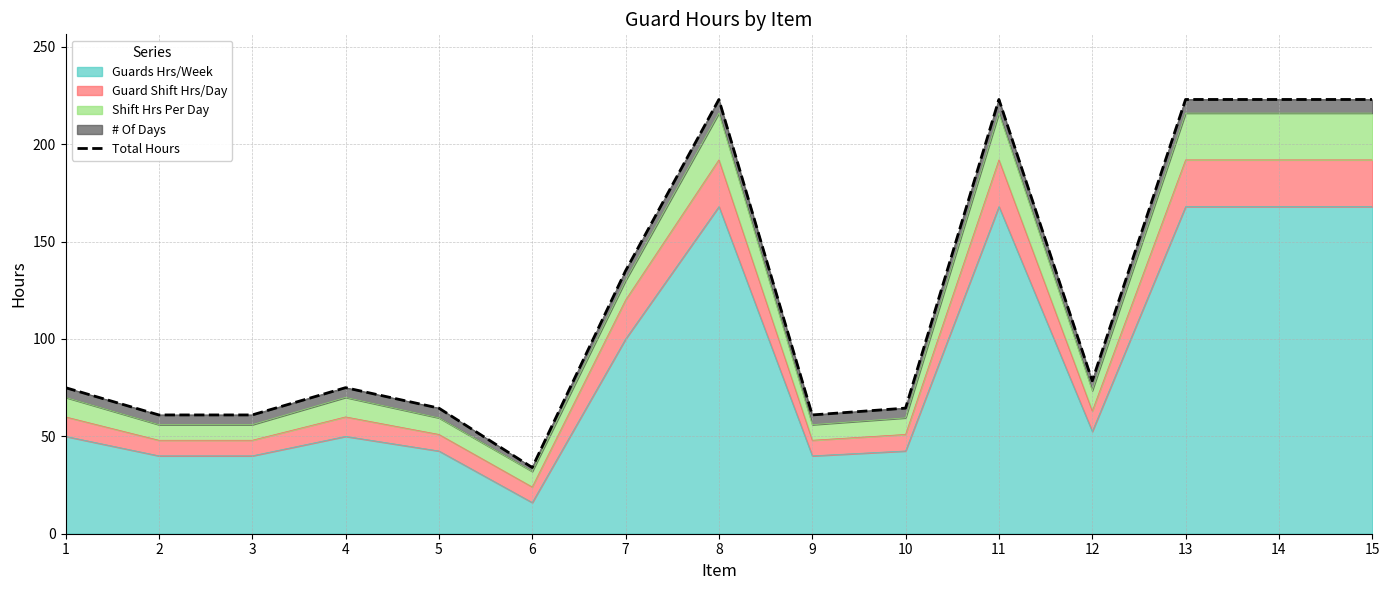

True or false: there are more than 2 points higher than both neighbors.

True